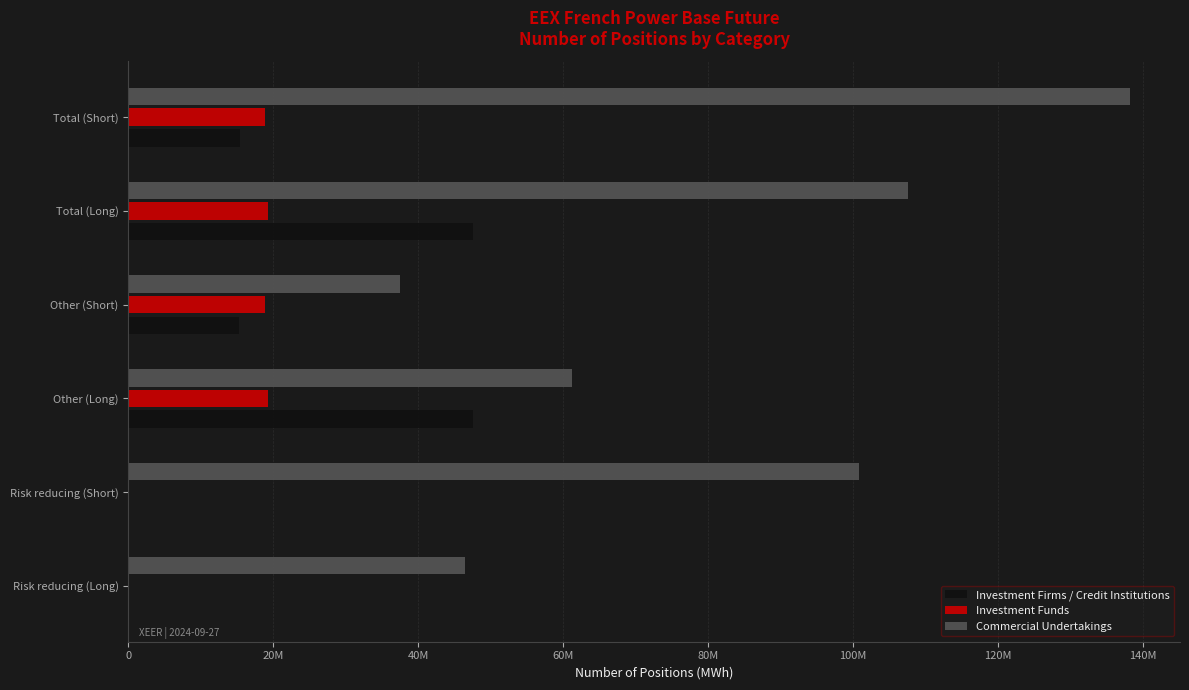

Which series has the largest total across all categories?

Commercial Undertakings